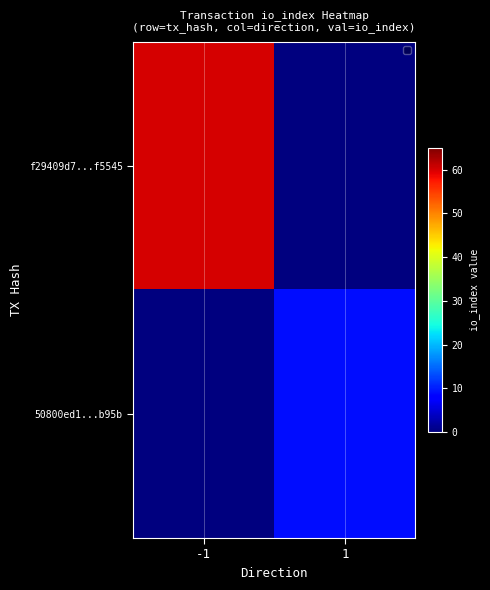

At which category is the sum across all series the highest?

-1